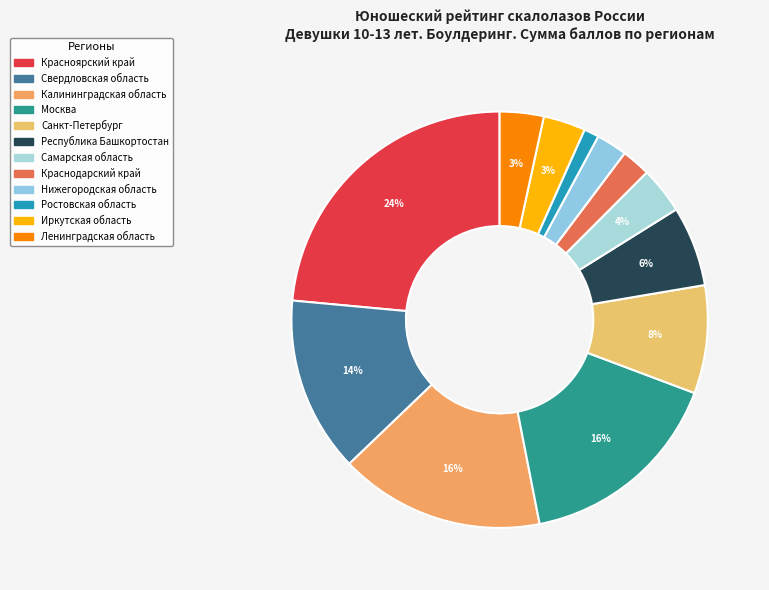

Does Красноярский край represent more than half of the total?

No